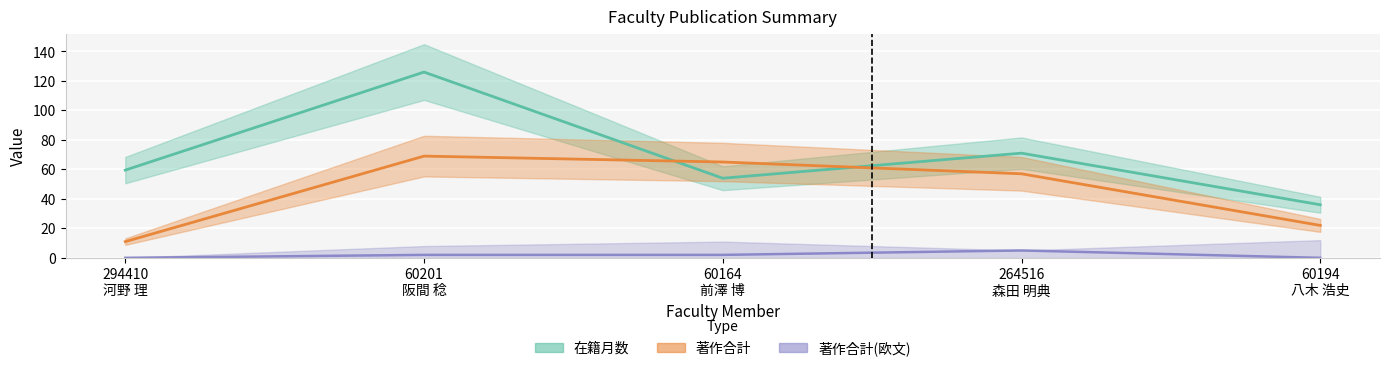

Reading left to right, transcribe all the data shown in this chart.

在籍月数: 59.5	126.0	54.0	71.0	36.0
著作合計: 11.0	69.0	65.0	57.0	22.0
著作合計(欧文): 0.0	2.0	2.0	5.0	0.0